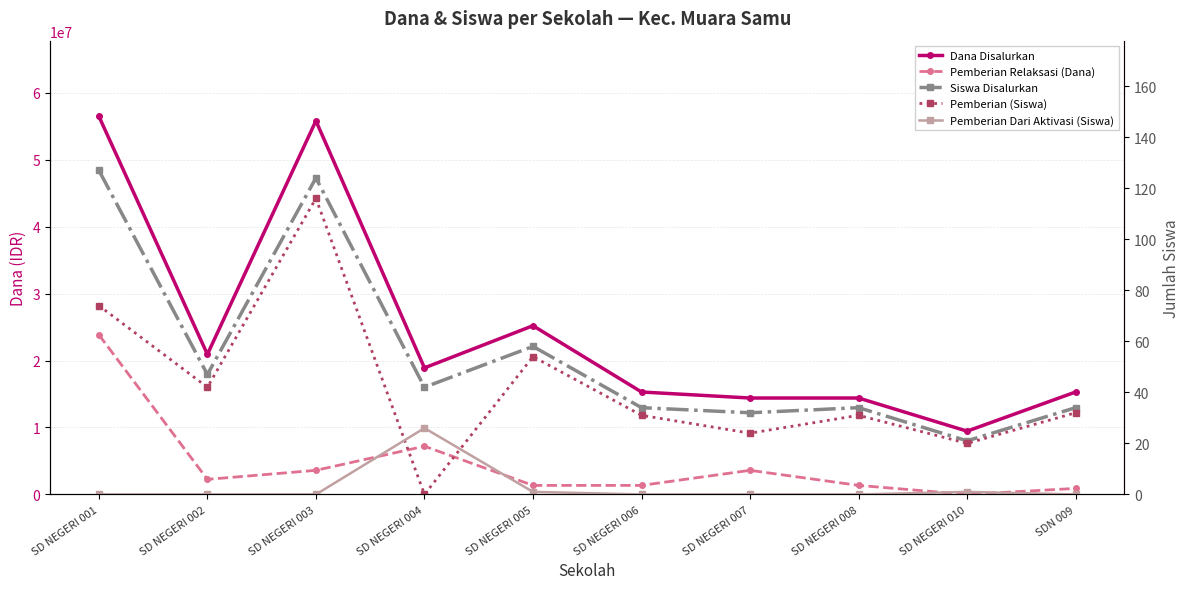

How many lines are shown in the chart?

5